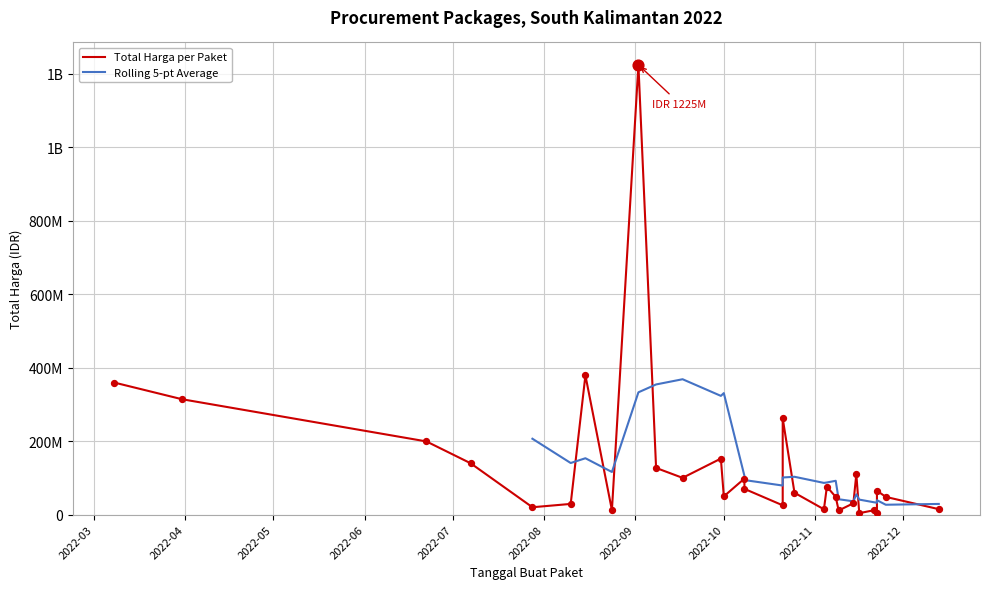

Approximately how many times larger is the value at 2022-11-22 compared to 2022-10-25?

1.1